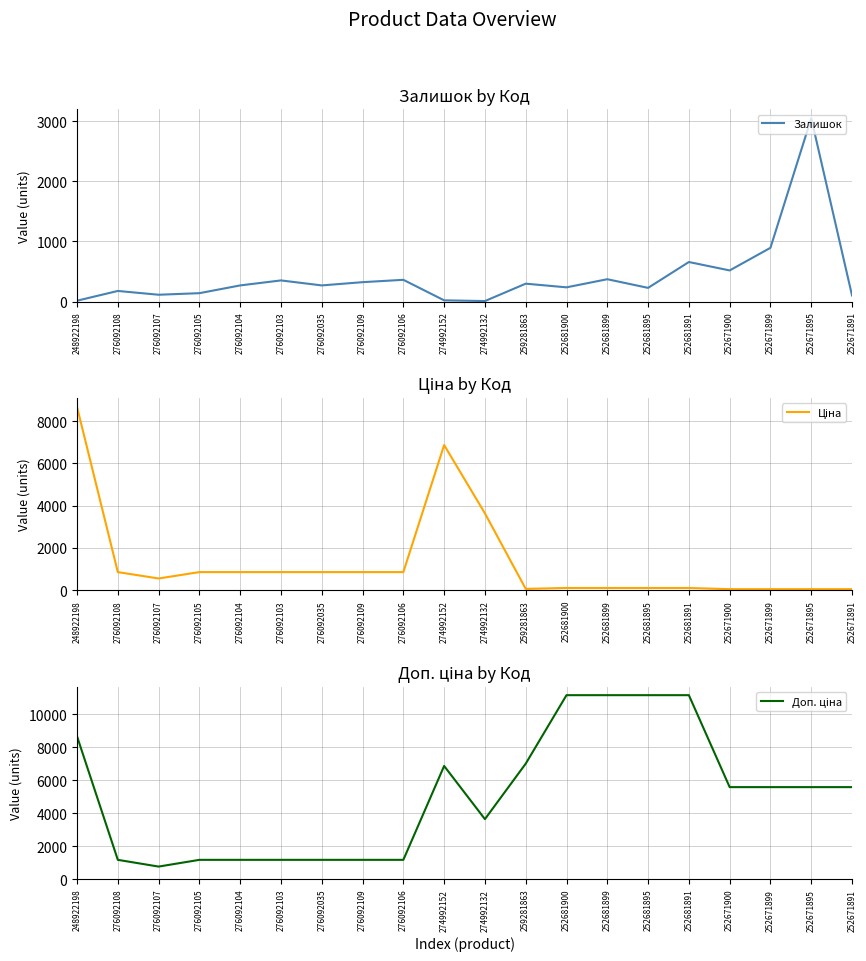

How many categories are shown in the chart?

20